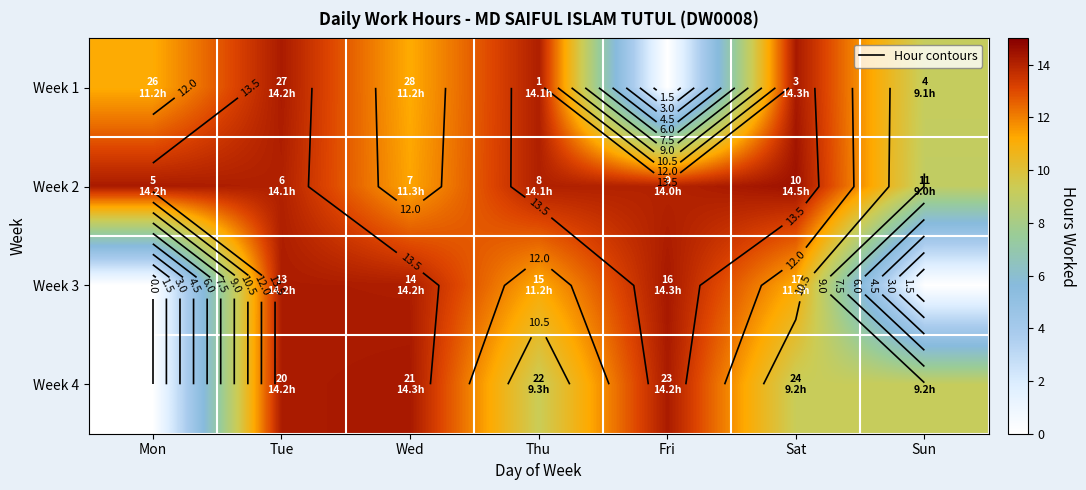

At Tue, list the series in order from smallest to largest.

Week 2, Week 3, Week 4, Week 1